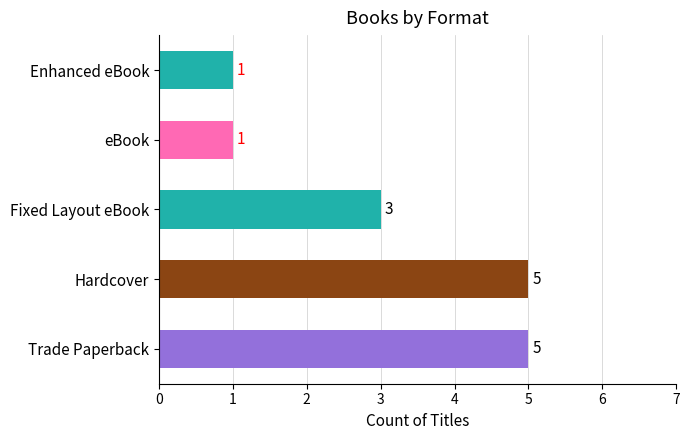

At which label is the value closest to 3?

Fixed Layout eBook